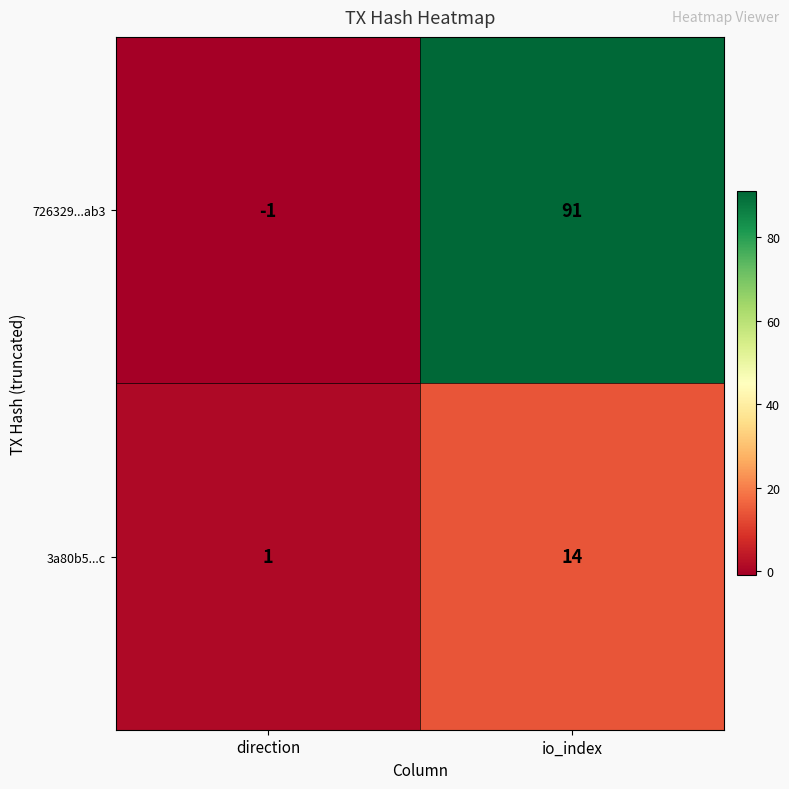

Which category has the highest value across all series?

io_index